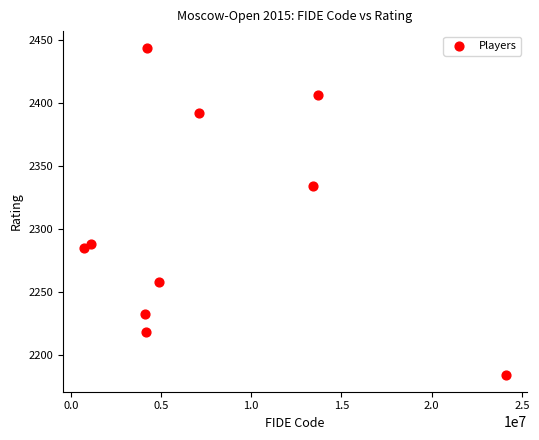

What Y value in the scatter plot is closest to 2314?

2334